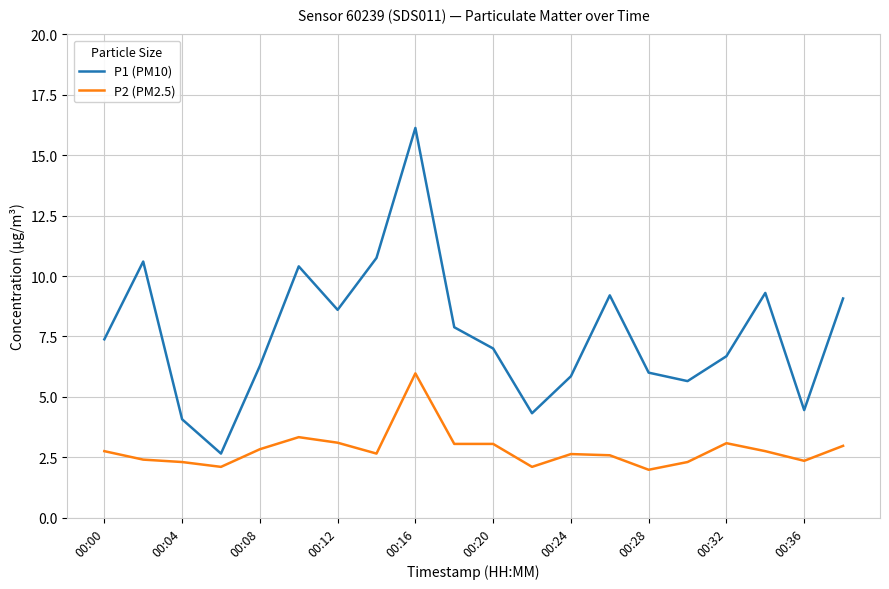

True or false: P1 (PM10) and P2 (PM2.5) intersect in this chart.

False